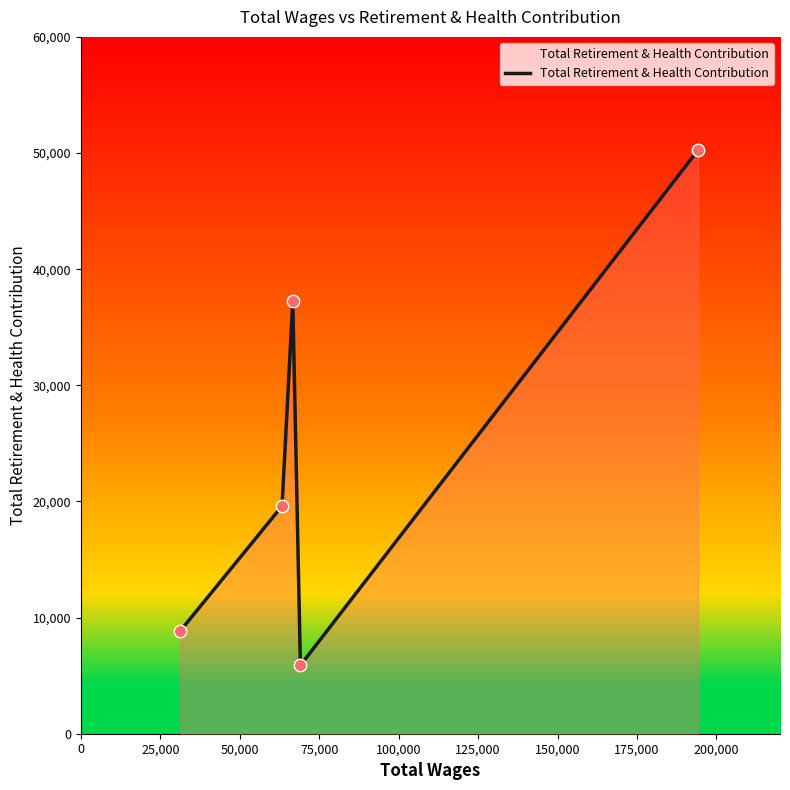

What is the maximum value shown in the chart?

50254